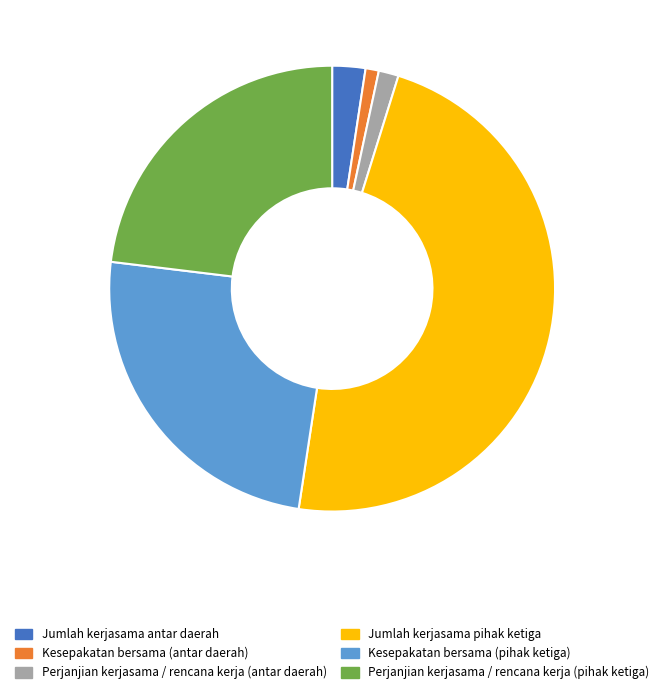

Is the sum of Jumlah kerjasama antar daerah and Kesepakatan bersama (antar daerah) greater than half?

No